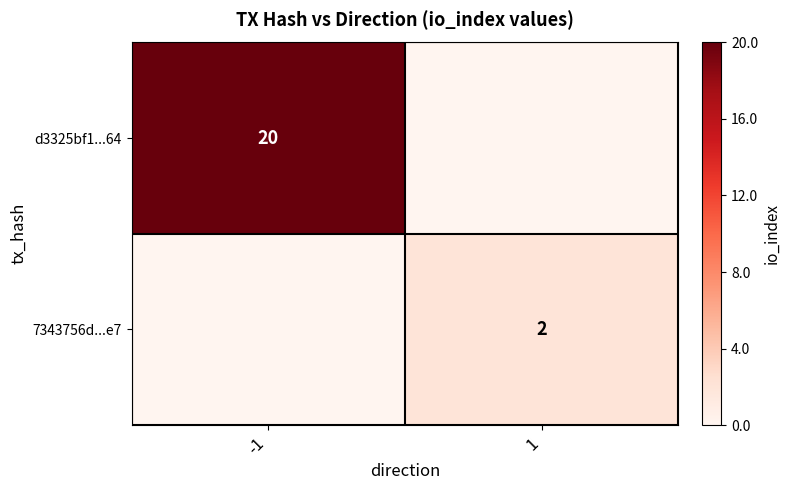

The 7343756d...e7 series shows 3 at 1. True or false?

False